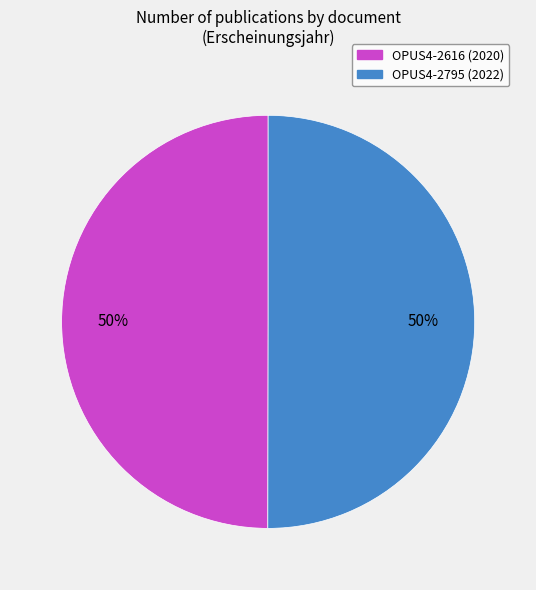

Is it true that OPUS4-2616 is 41% of the pie?

False